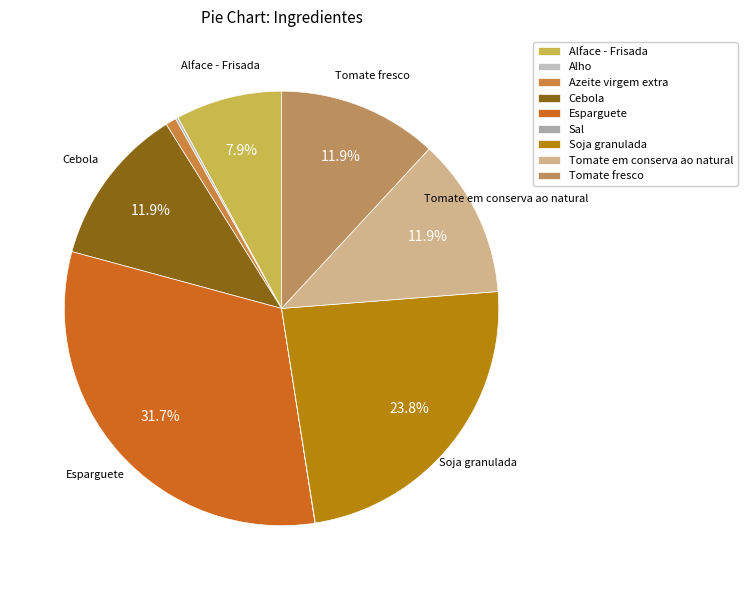

Does Esparguete account for over 50% of the chart?

No